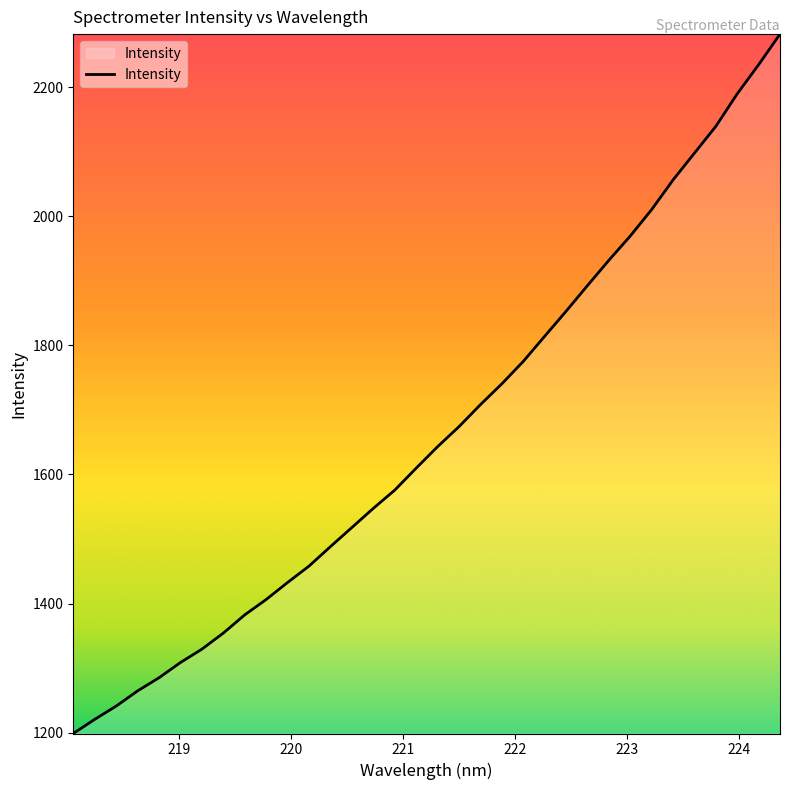

What is the minimum value shown in the chart?

1198.5